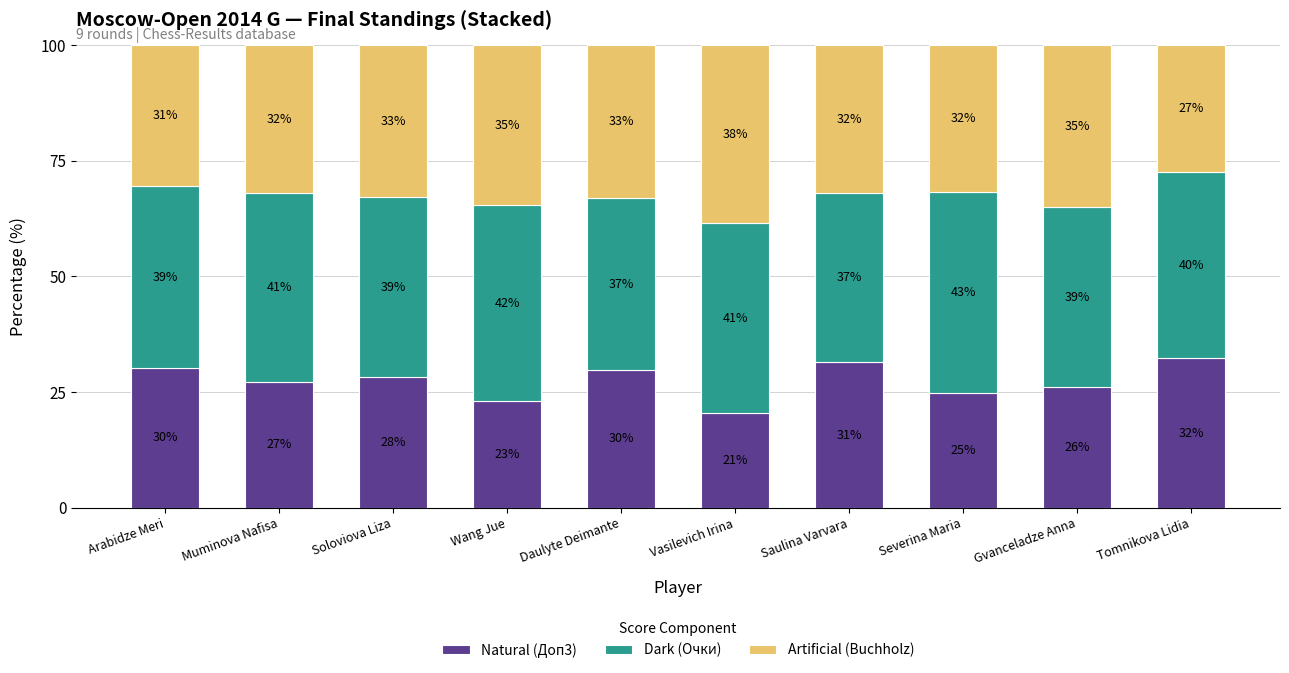

The value of Natural (Доп3) at Muminova Nafisa is 27.2. True or false?

True